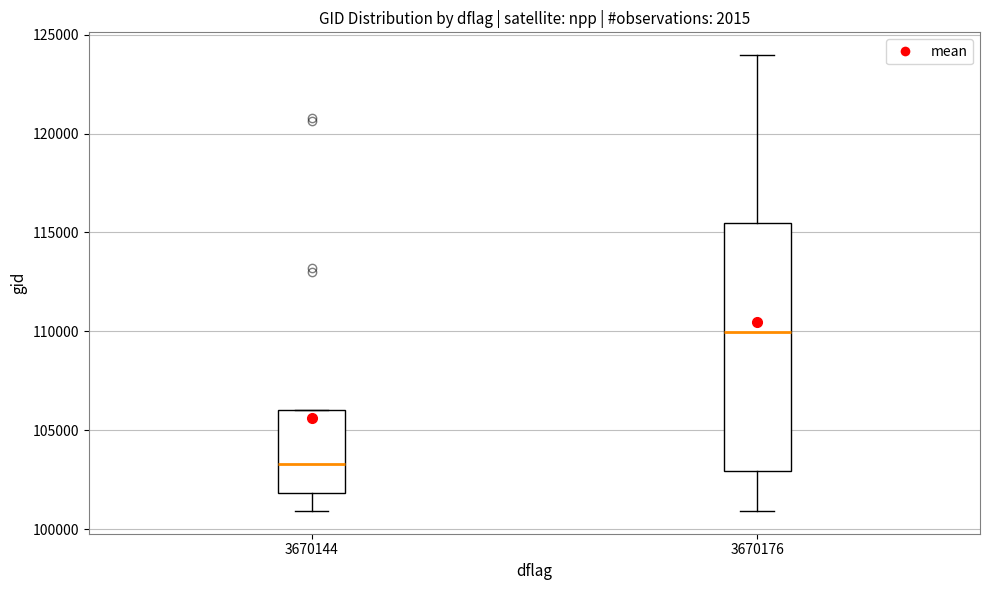

Which box's median line is the highest?

3670176